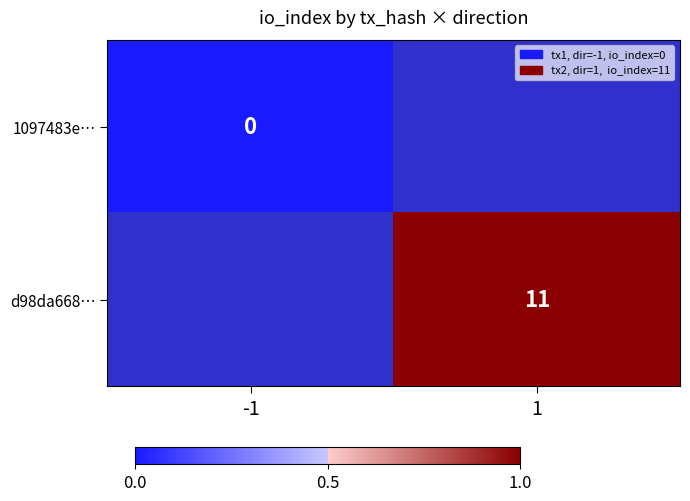

True or false: d98da668… has a value of 1.0 at 1.

True